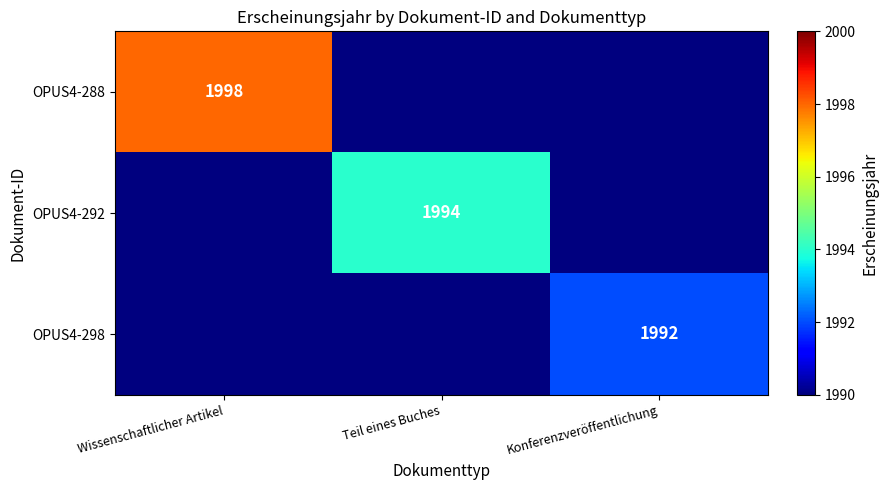

The OPUS4-288 series shows 1090 at Wissenschaftlicher Artikel. True or false?

False